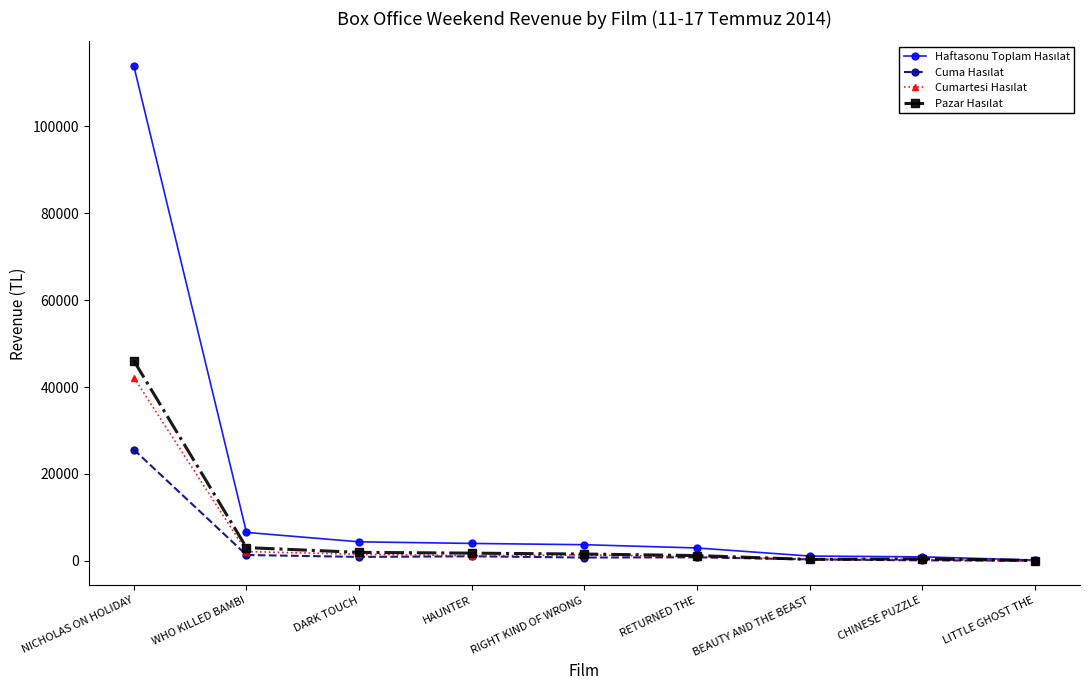

Which label corresponds to the largest value in the chart?

NICHOLAS ON HOLIDAY